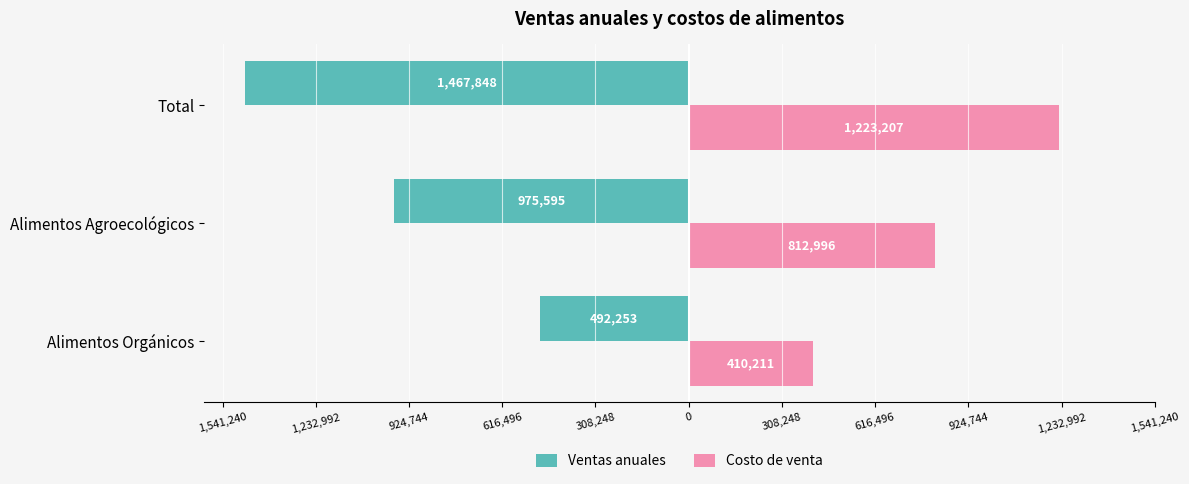

What is the value of the Ventas anuales bar at the 1st from the left?

-492253.1